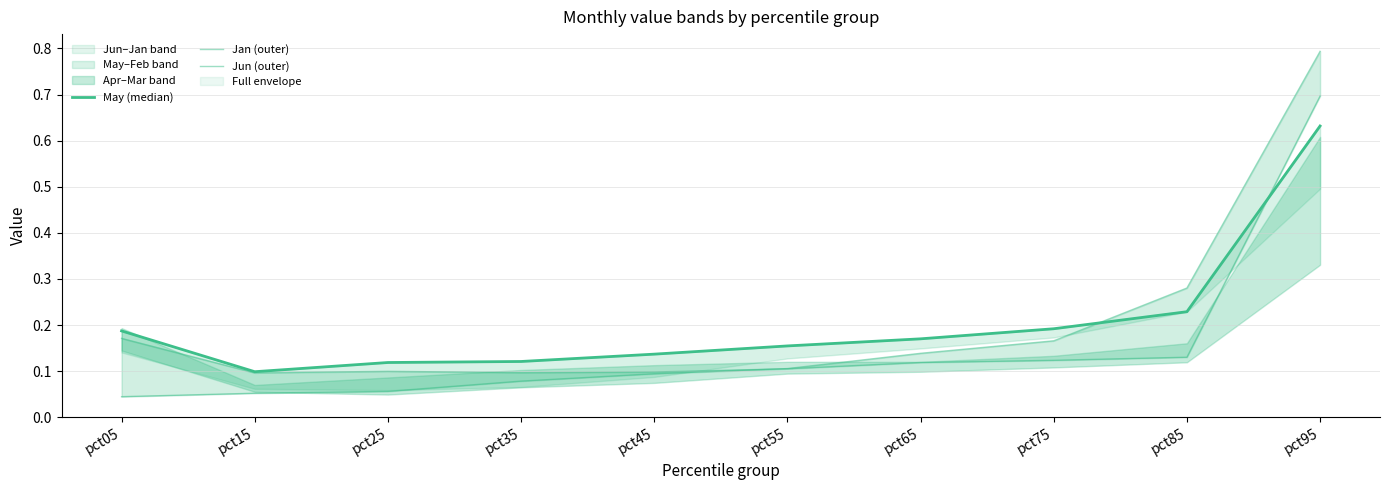

The Jun (outer) series shows 0.0 at pct35. True or false?

False